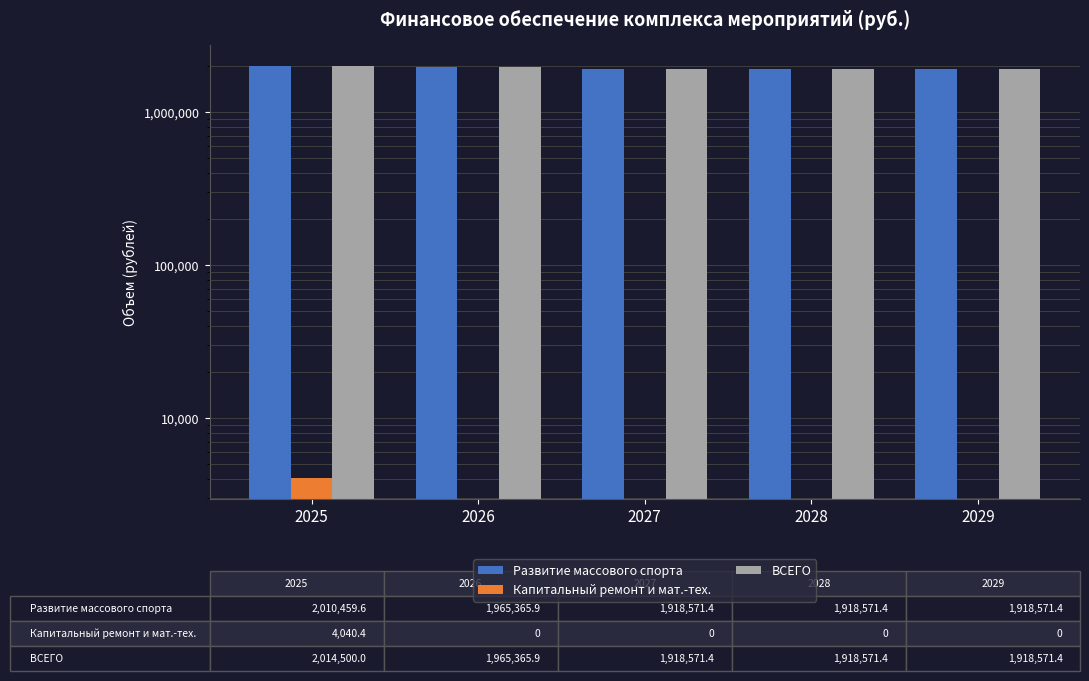

How many distinct data groups are displayed?

3